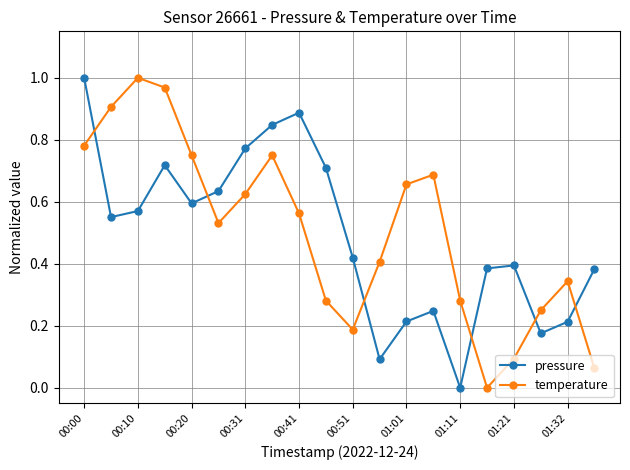

How many interior local valleys does the pressure series have?

5